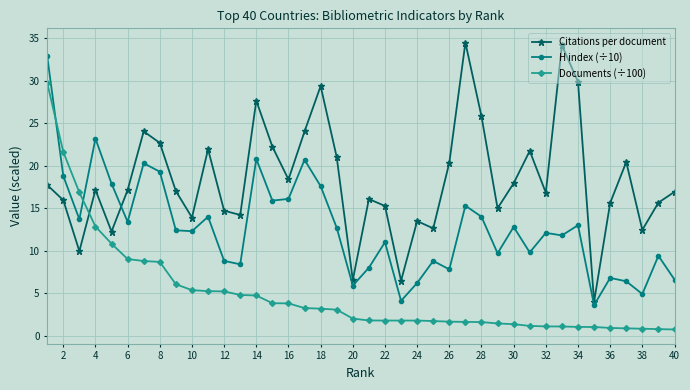

Which series has the largest total across all categories?

Citations per document